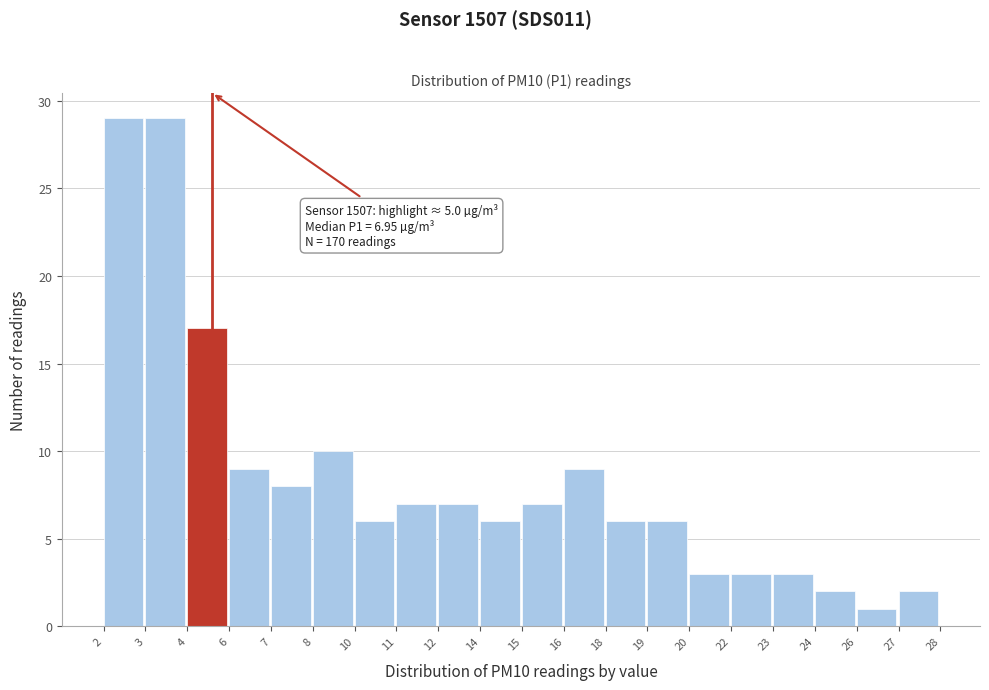

Reading left to right, extract all data points from this chart.

2=29	3=29	4=17	6=9	7=8	8=10	10=6	11=7	12=7	14=6	15=7	16=9	18=6	19=6	20=3	22=3	23=3	24=2	26=1	27=2